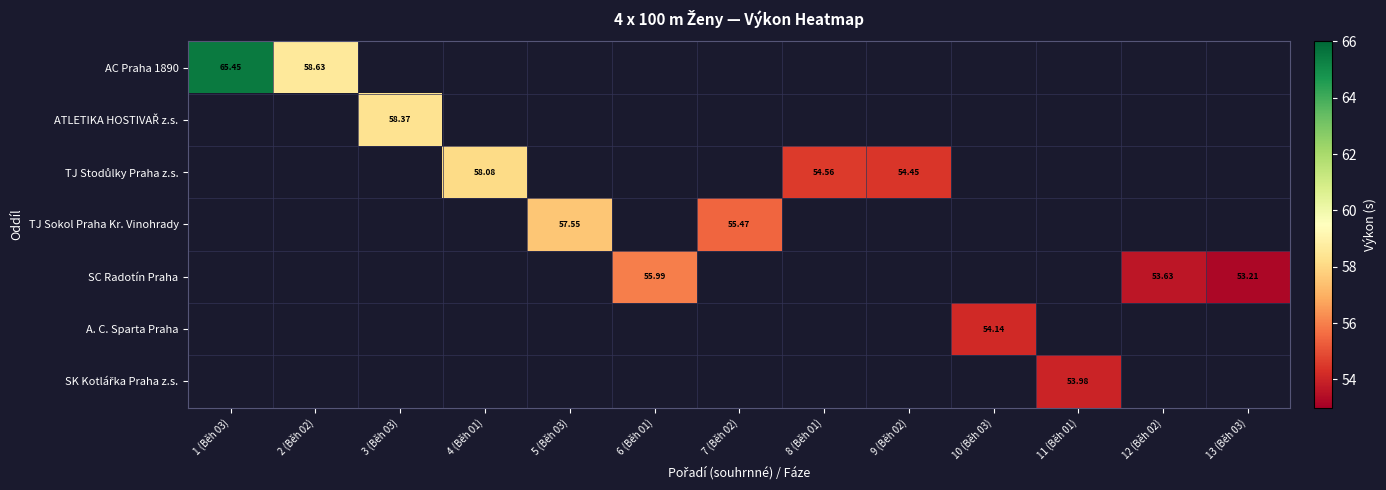

Count the number of categories in the chart.

13